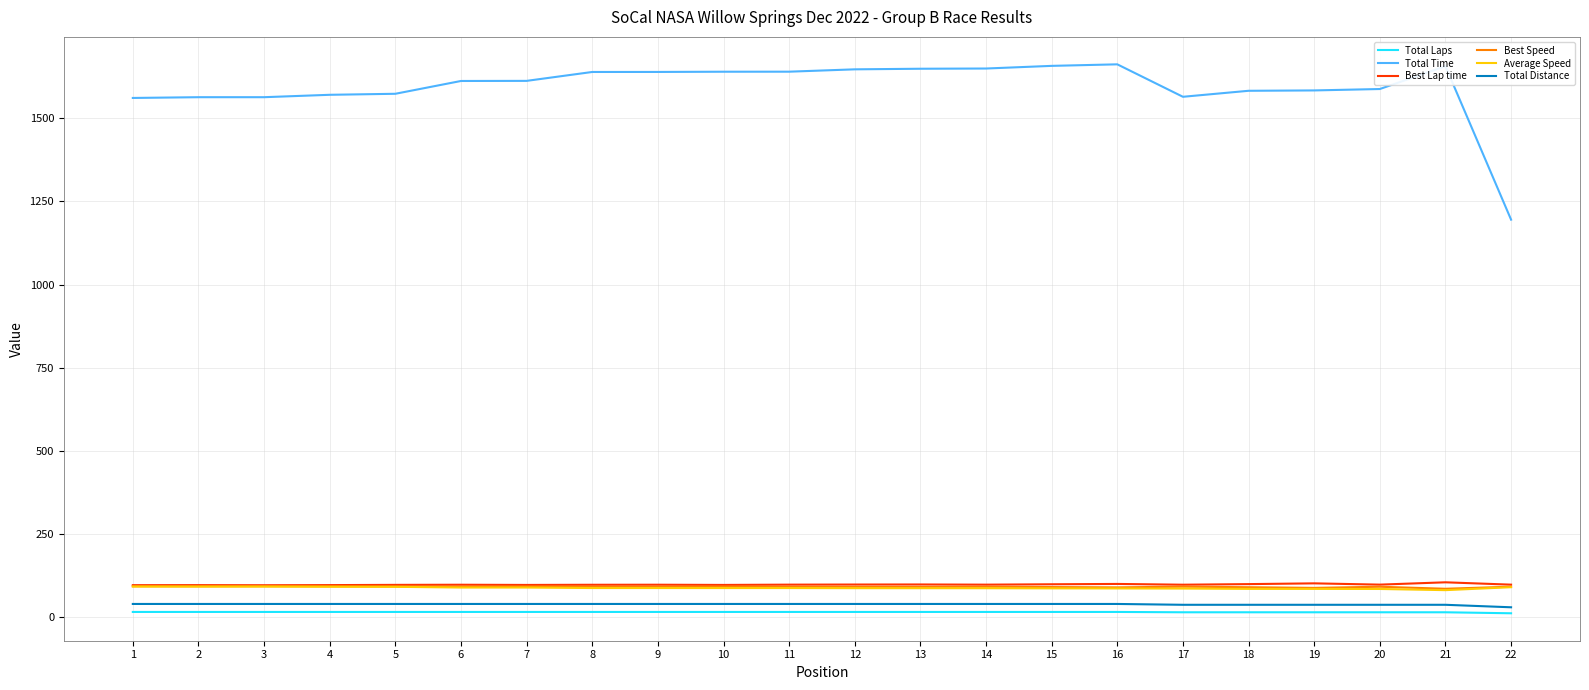

Is the value of Average Speed at 1 greater than the value of Total Laps at 10?

Yes